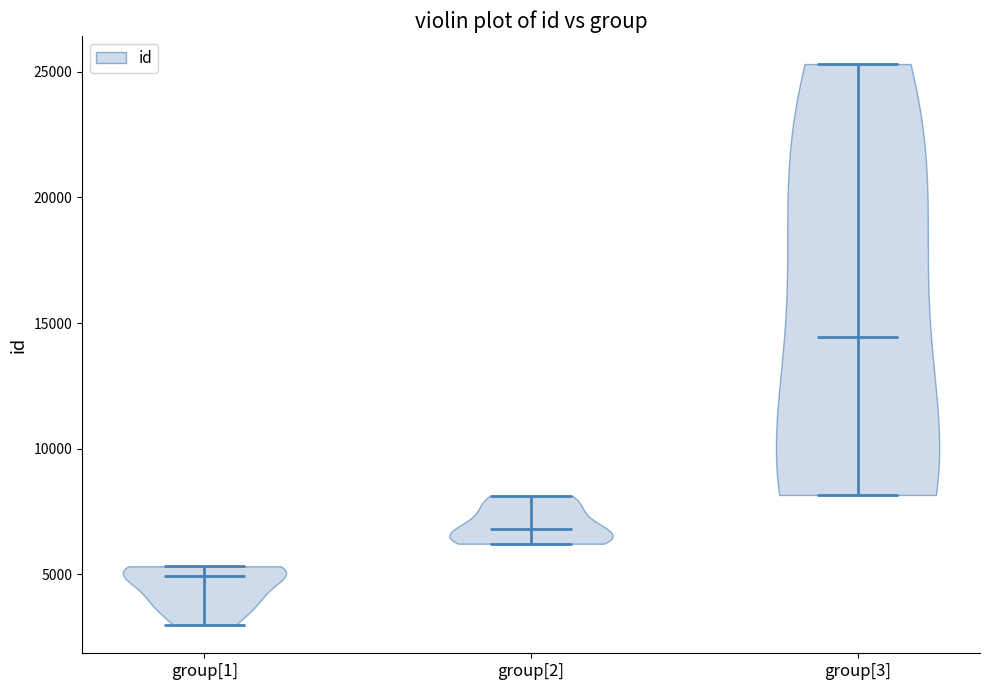

Reading left to right, read every violin against the y-axis: where its median line is, and the lowest and highest points it reaches. The values are not printed on the chart, so give them approximately, as read against the axis.

group[1]: median line 5000, lowest point 3000, highest point 5500
group[2]: median line 7000, lowest point 6000, highest point 8000
group[3]: median line 14500, lowest point 8000, highest point 25500